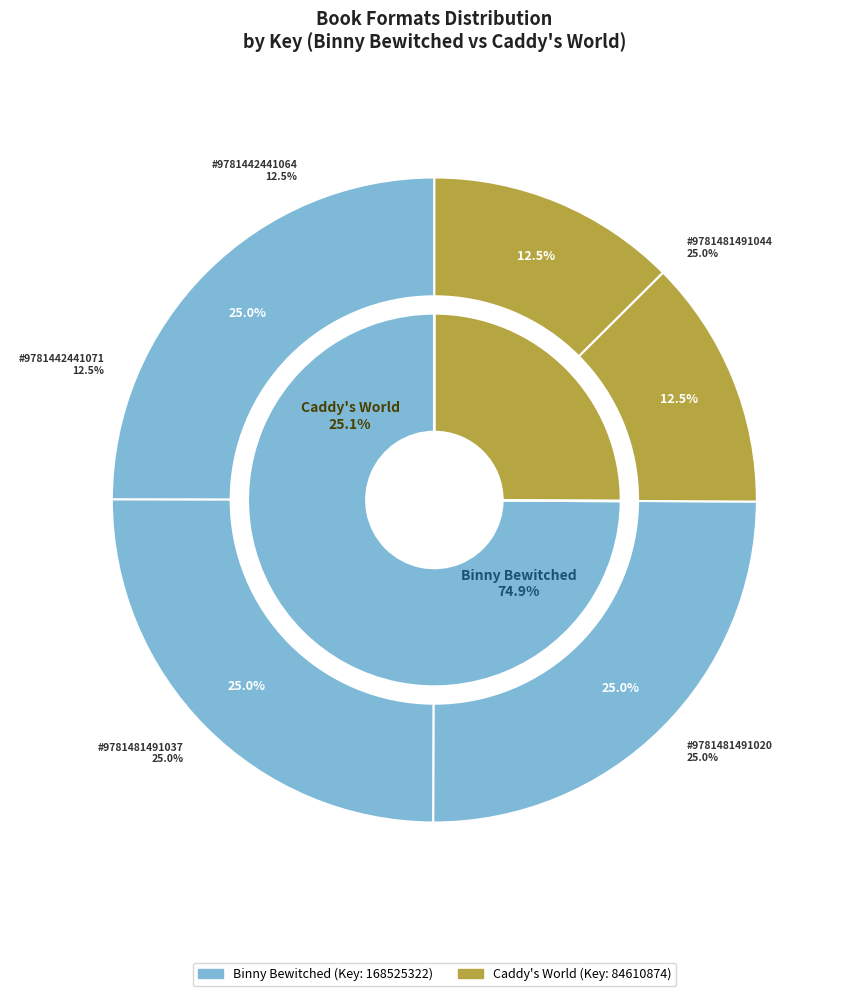

What is the total percentage of 9781481491020 and 9781481491037?

49.9%